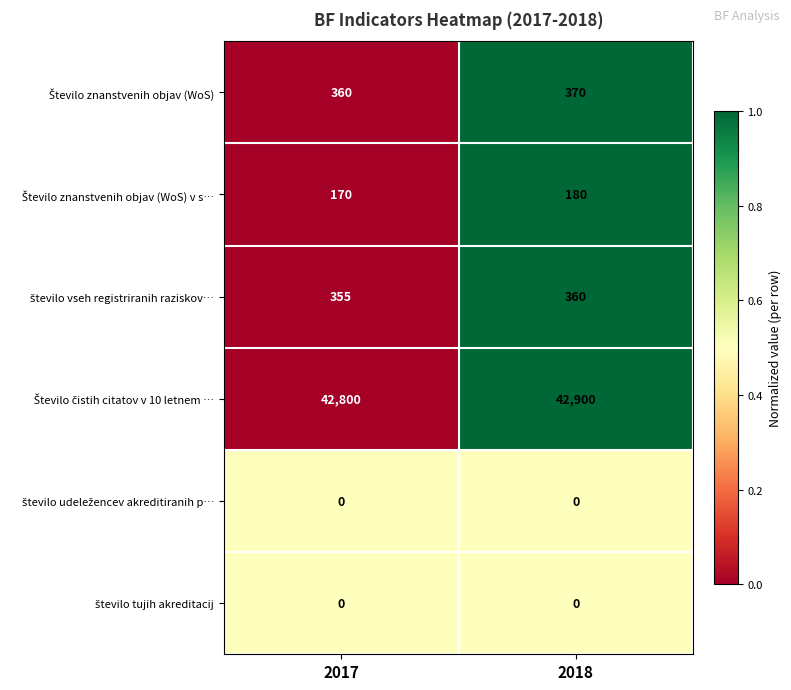

Which category has the highest value across all series?

2018